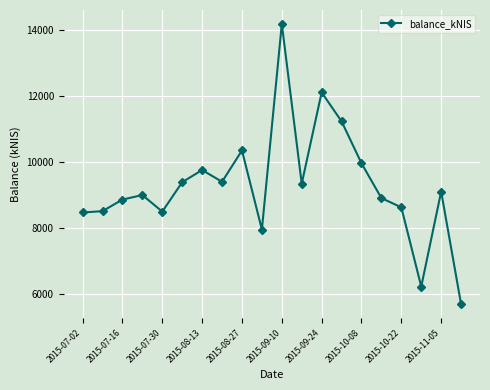

How many points are higher than both their immediate neighbors (excluding endpoints)?

6